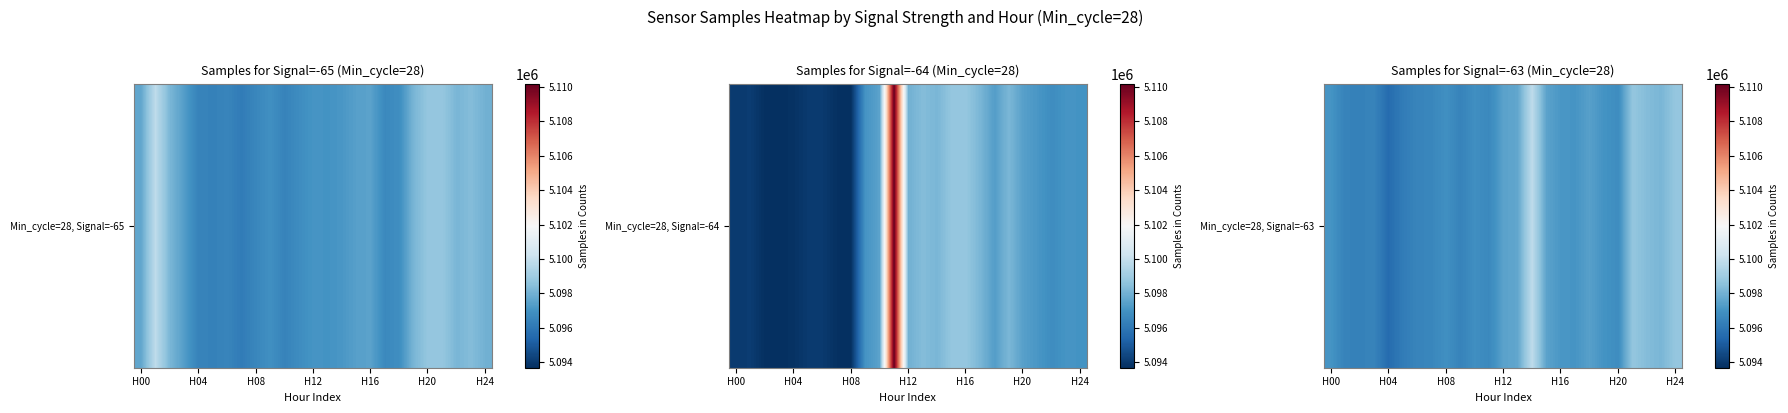

Reading left to right, what are all the values shown in this chart?

5097028	5096393	5096345	5096437	5095594	5096156	5096473	5096548	5096889	5096416	5096845	5096623	5097499	5097634	5099806	5097518	5097131	5097062	5097427	5097007	5096775	5098716	5098356	5098149	5098736